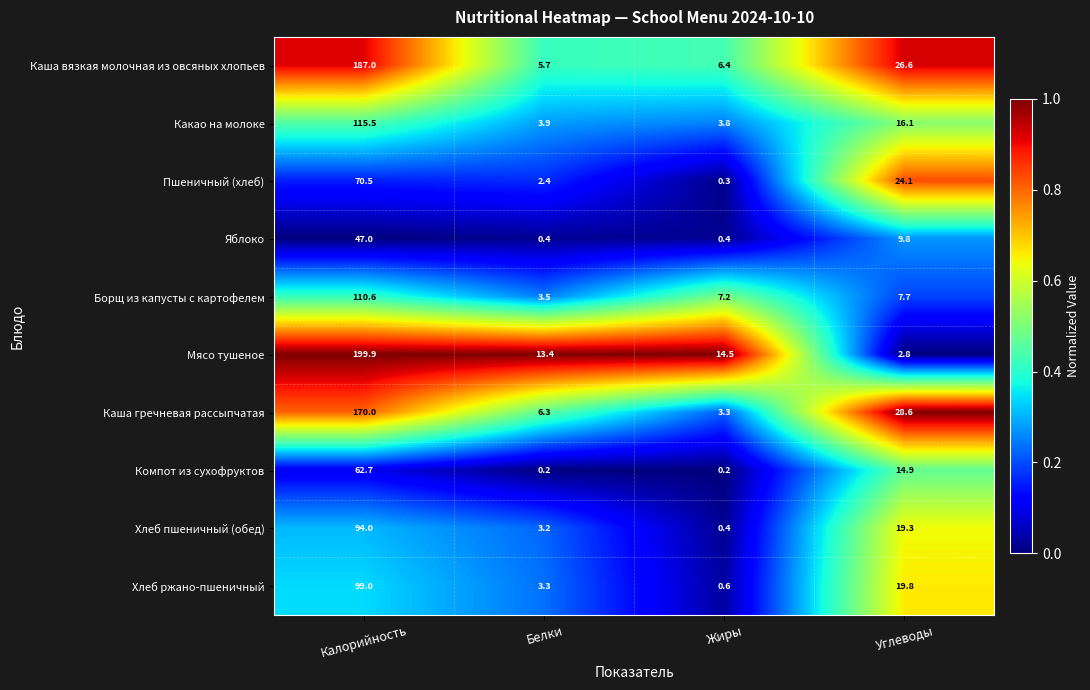

What is the maximum value for Хлеб пшеничный (обед)?

94.0